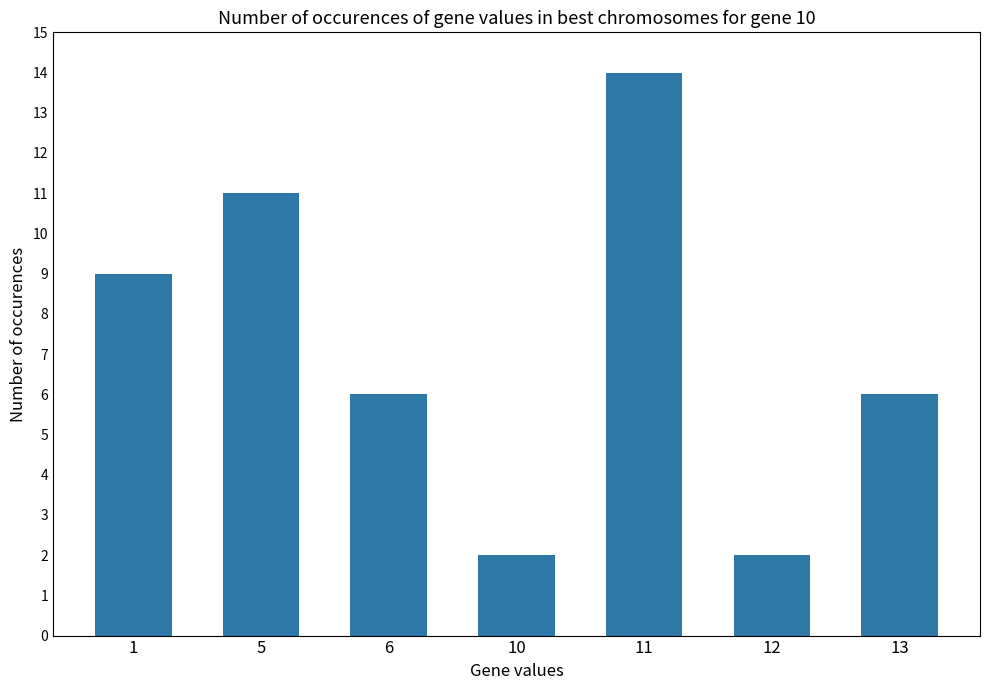

Which category has the highest value across all series?

11